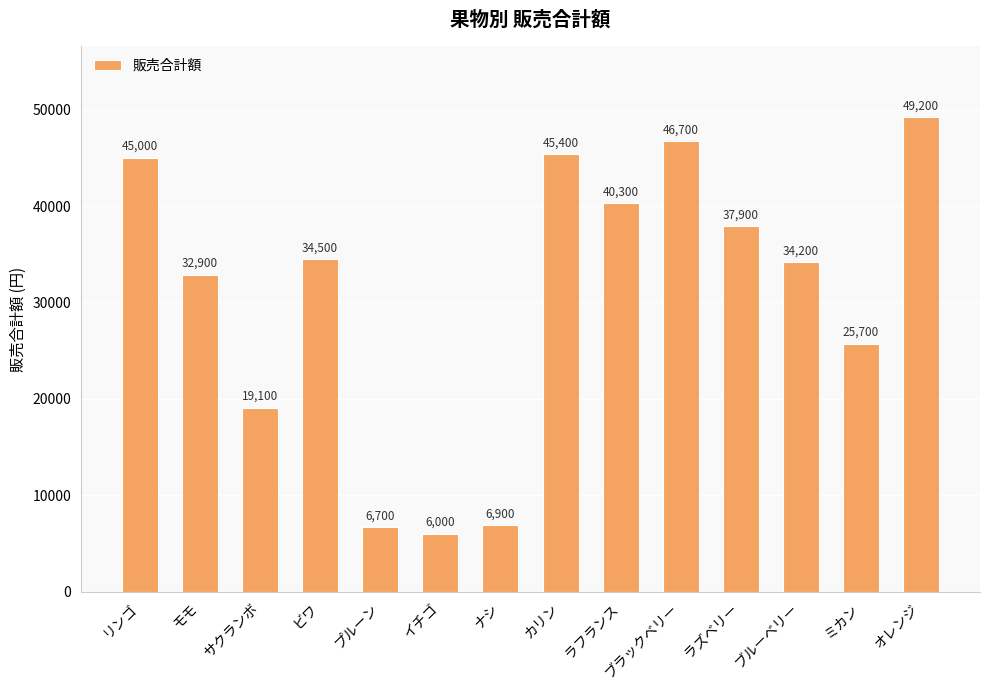

How many data points are less than 34500?

7